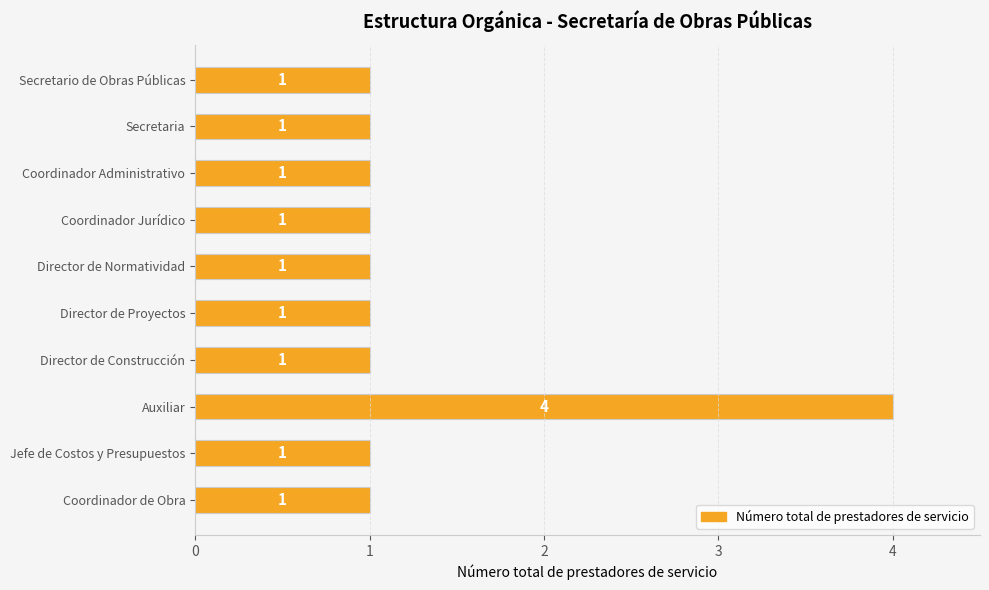

Is it true that the value at Coordinador Jurídico is 1?

True